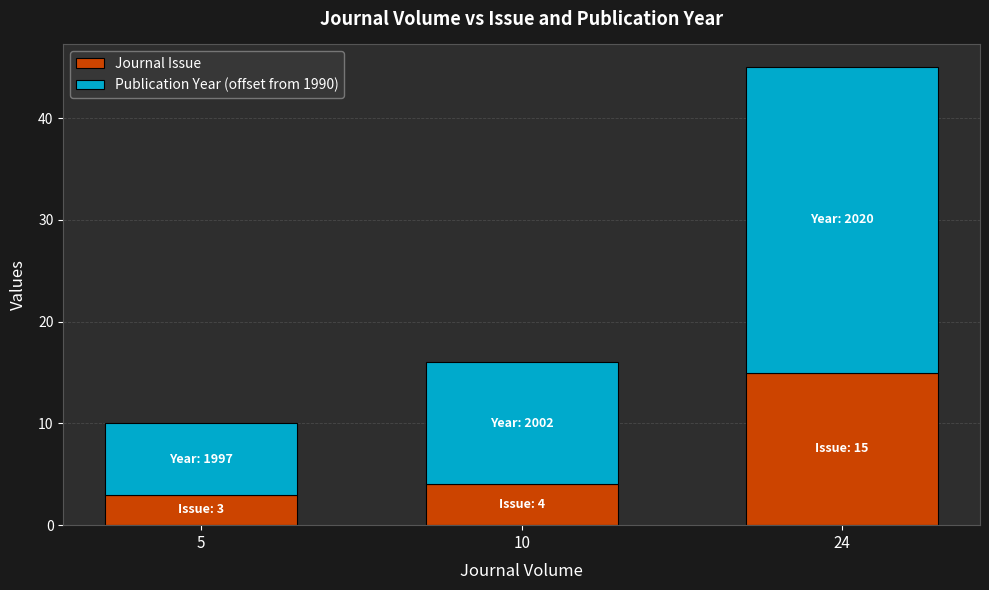

Is it true that Journal Issue equals 7 at 10?

False